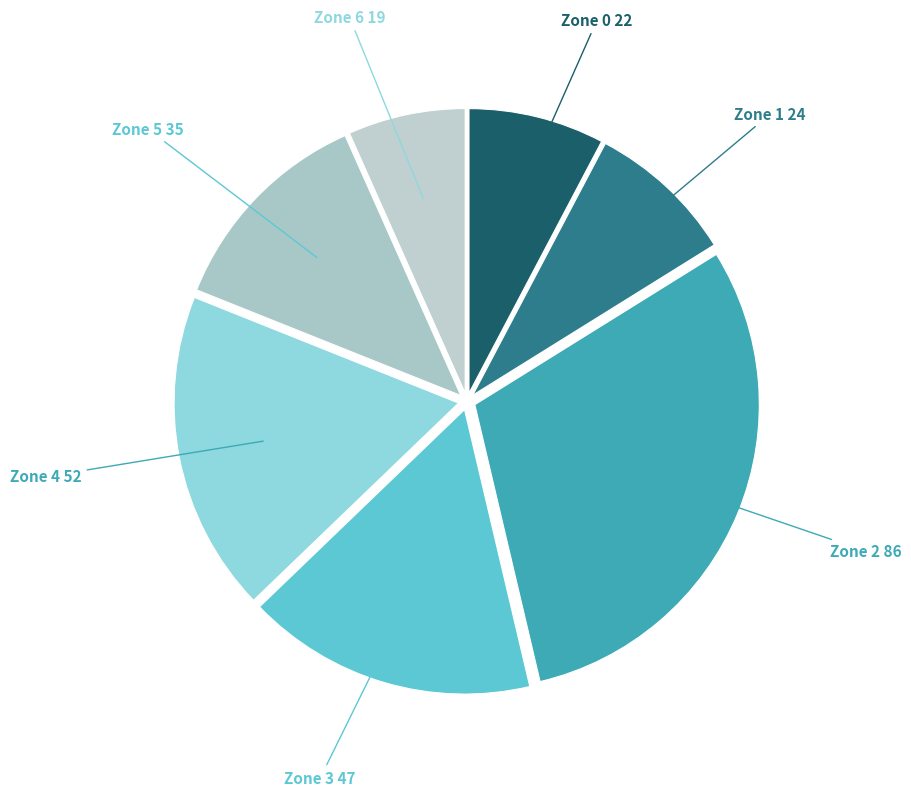

How many segments does this pie chart have?

7